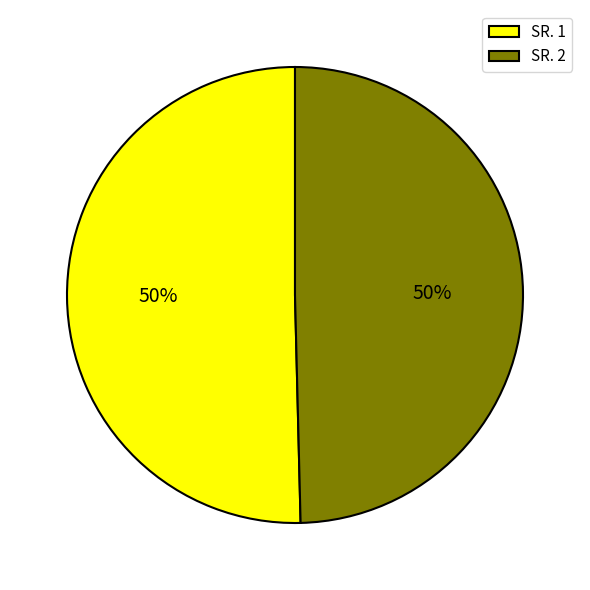

To the nearest percent, what is the combined percentage of SR. 1 and SR. 2?

100%